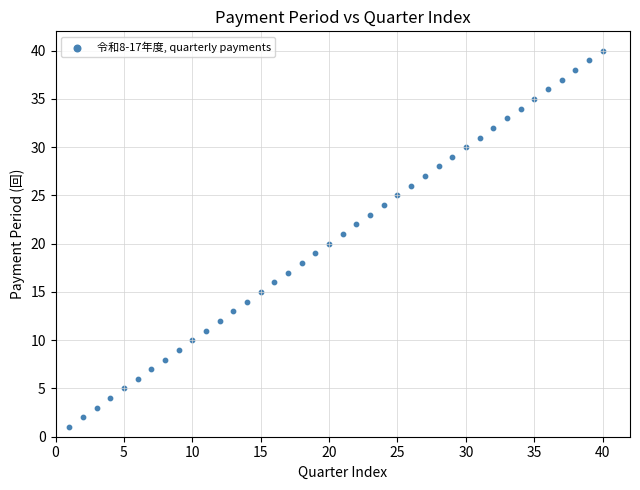

What is the range of Y values (max minus min)?

39